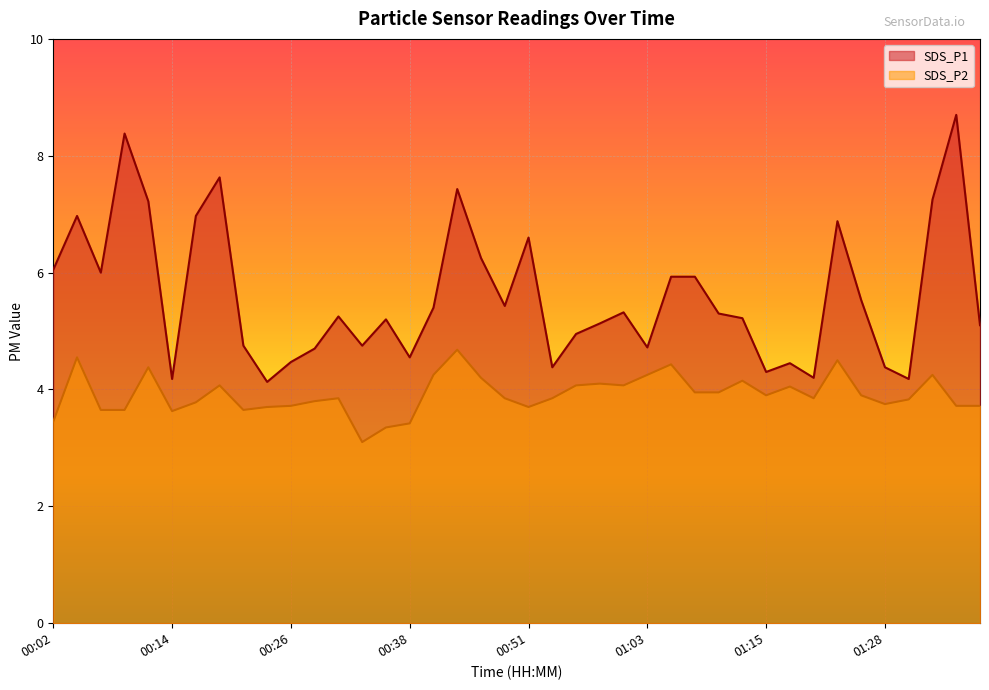

Which category has the highest value in the SDS_P2 series?

00:43